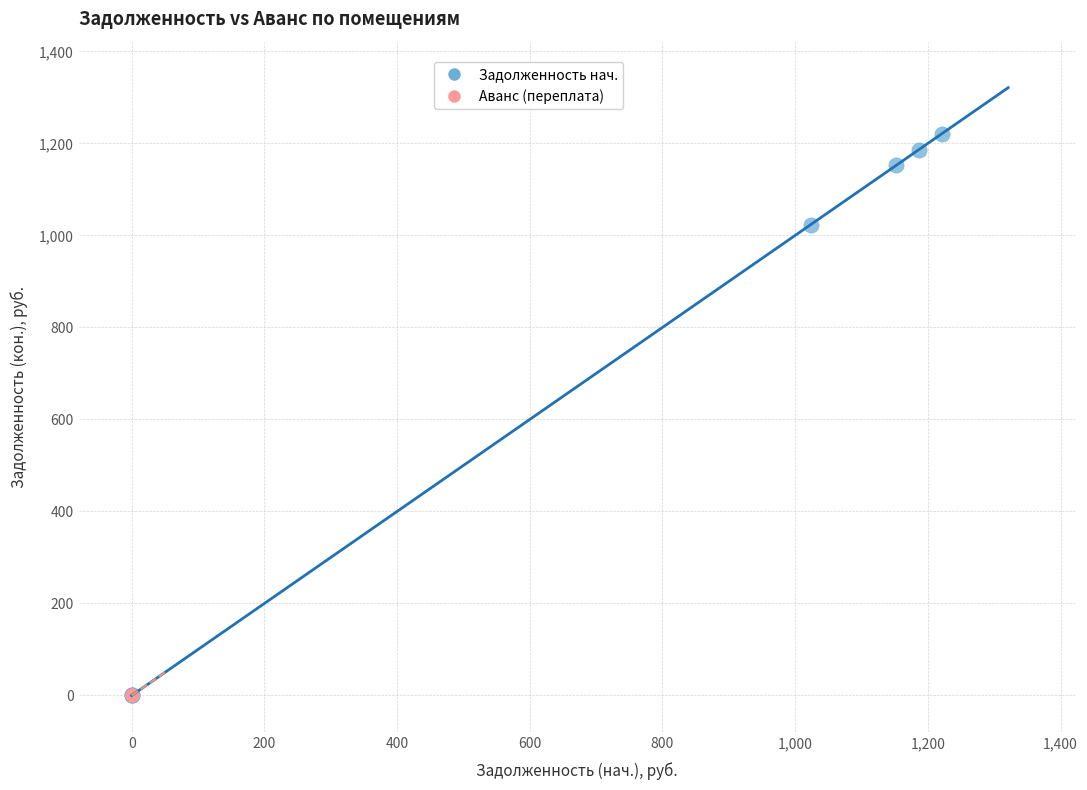

Which series has the widest spread of Y values?

Задолженность нач.